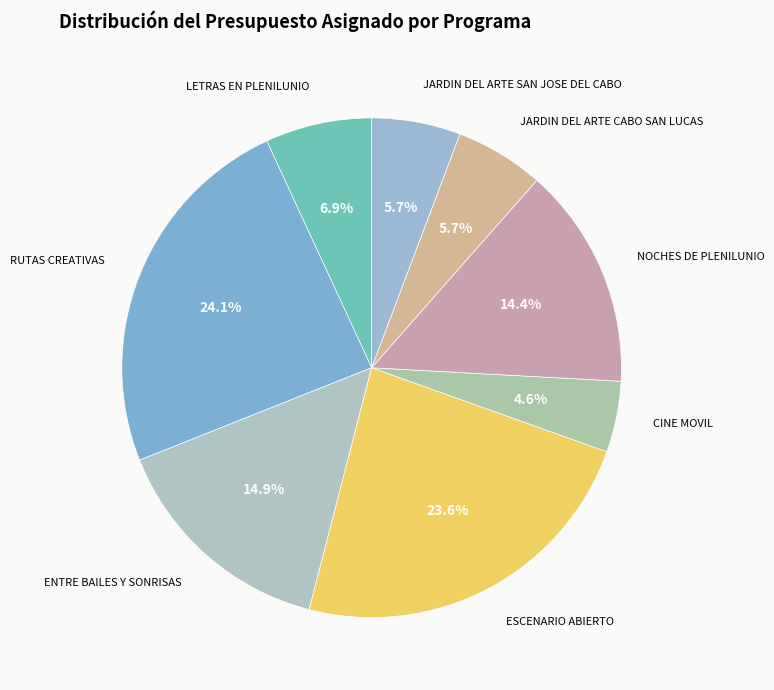

How much of the chart is everything except LETRAS EN PLENILUNIO?

93.1%